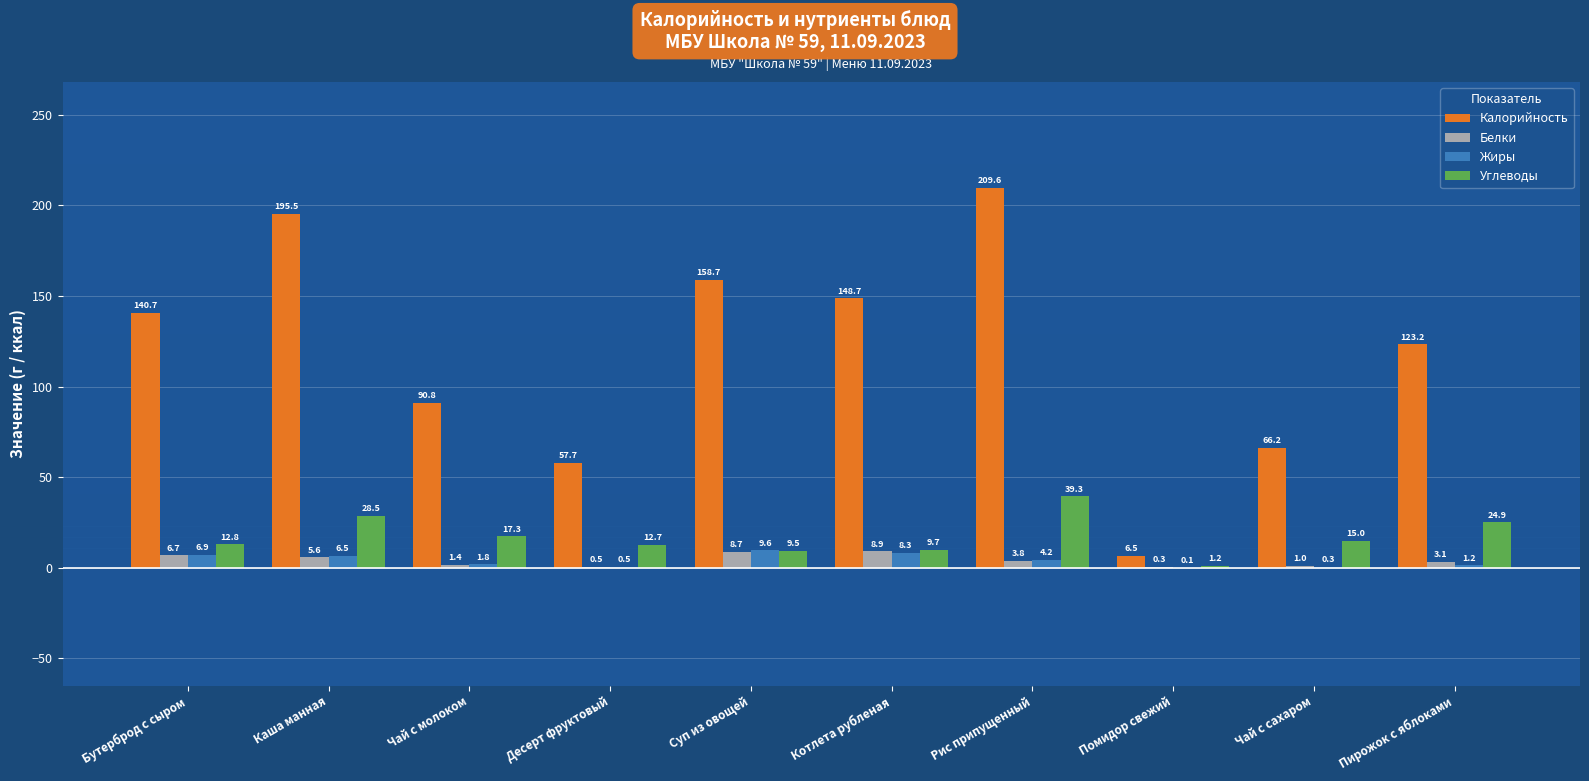

The Калорийность series shows 100.5 at Рис припущенный. True or false?

False